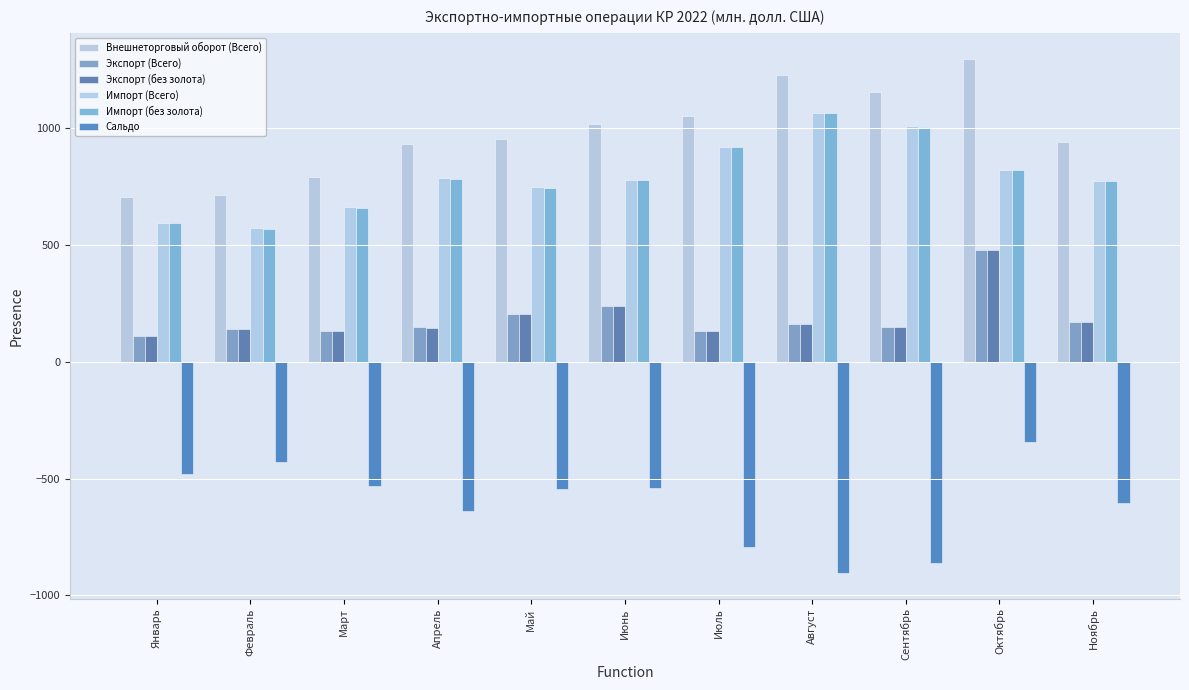

Where is Экспорт (Всего) nearest to the value 294?

Июнь